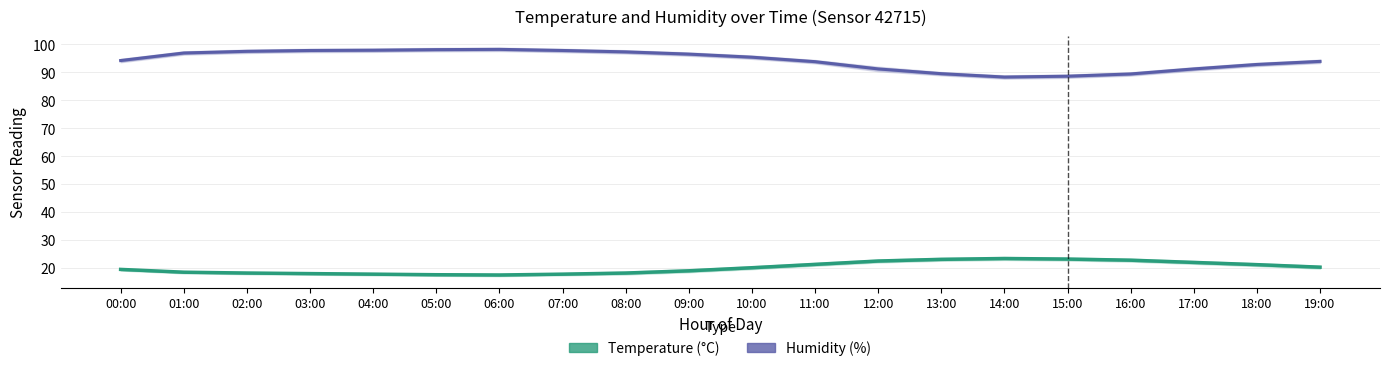

True or false: Humidity (%) and Temperature (°C) intersect in this chart.

False